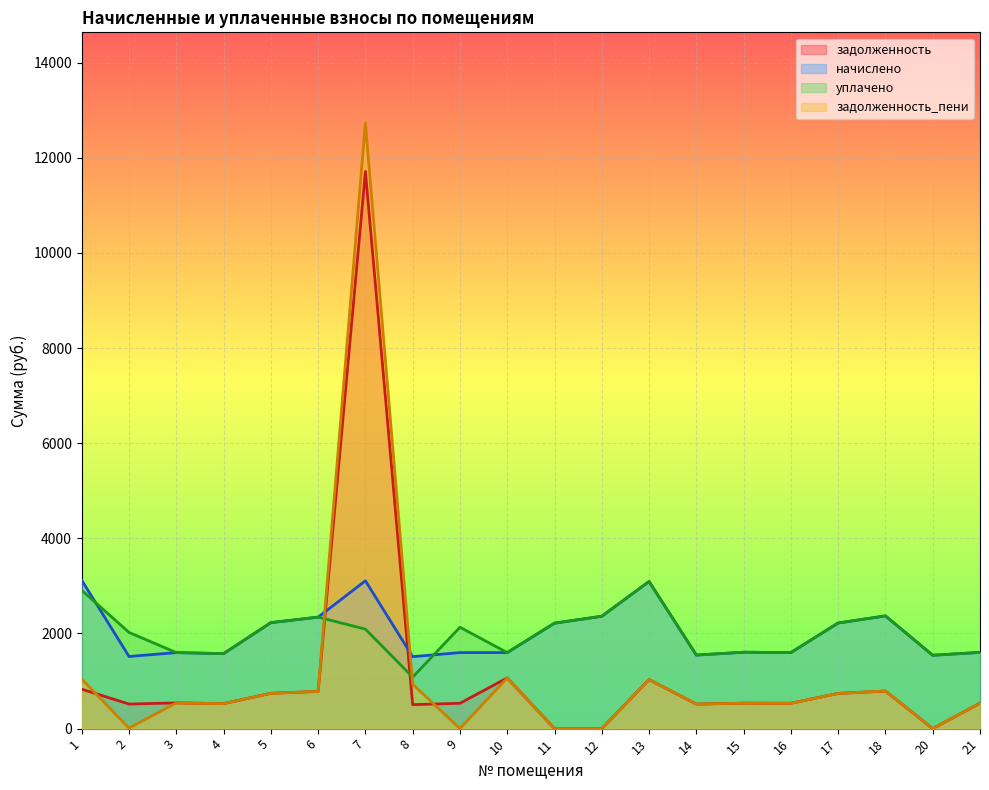

The задолженность series shows 1030.9 at 13. True or false?

True